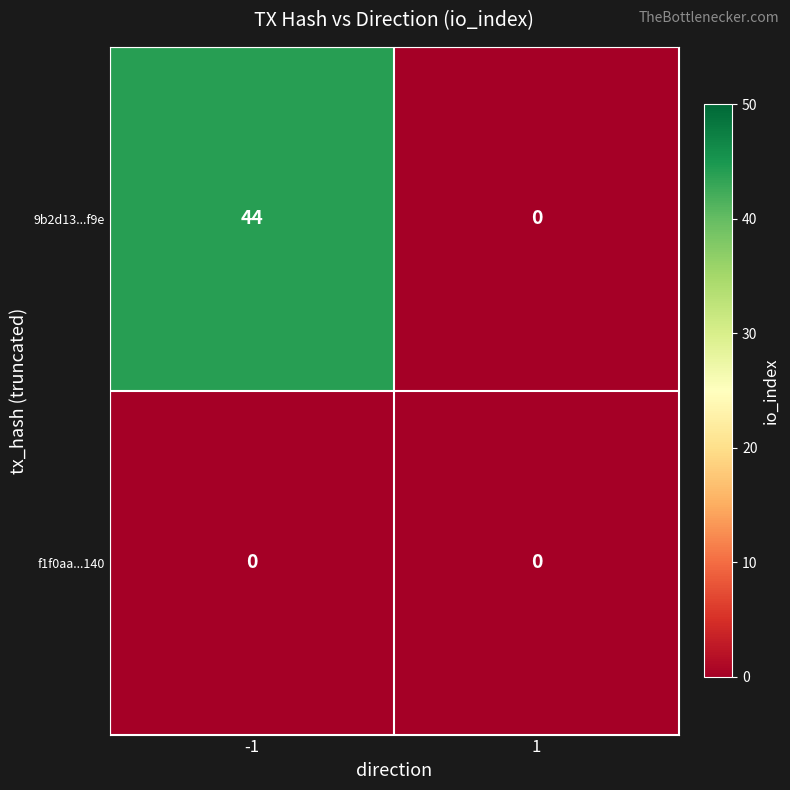

Rank the categories by 9b2d13...f9e value from lowest to highest.

1, -1